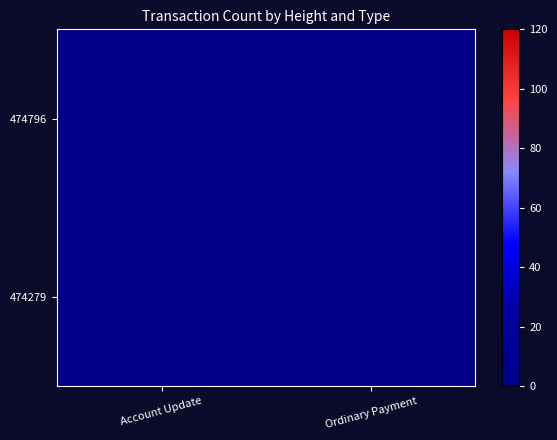

Which category has the lowest value across all series?

Ordinary Payment